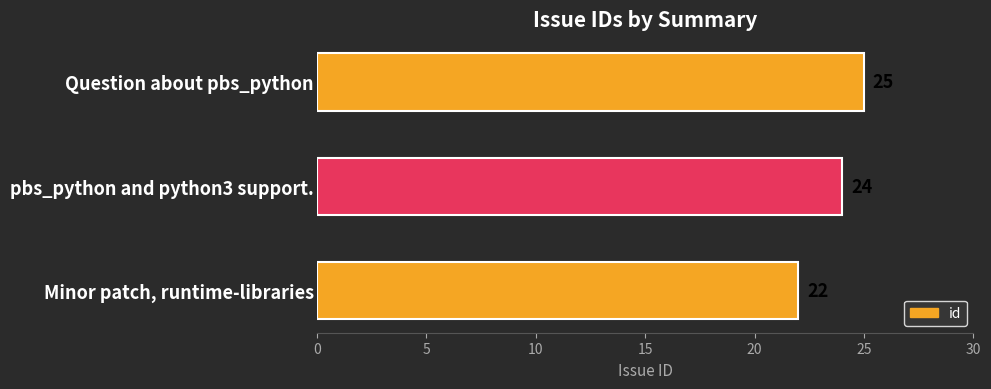

Which has a higher value, Minor patch, runtime-libraries or Question about pbs_python?

Question about pbs_python